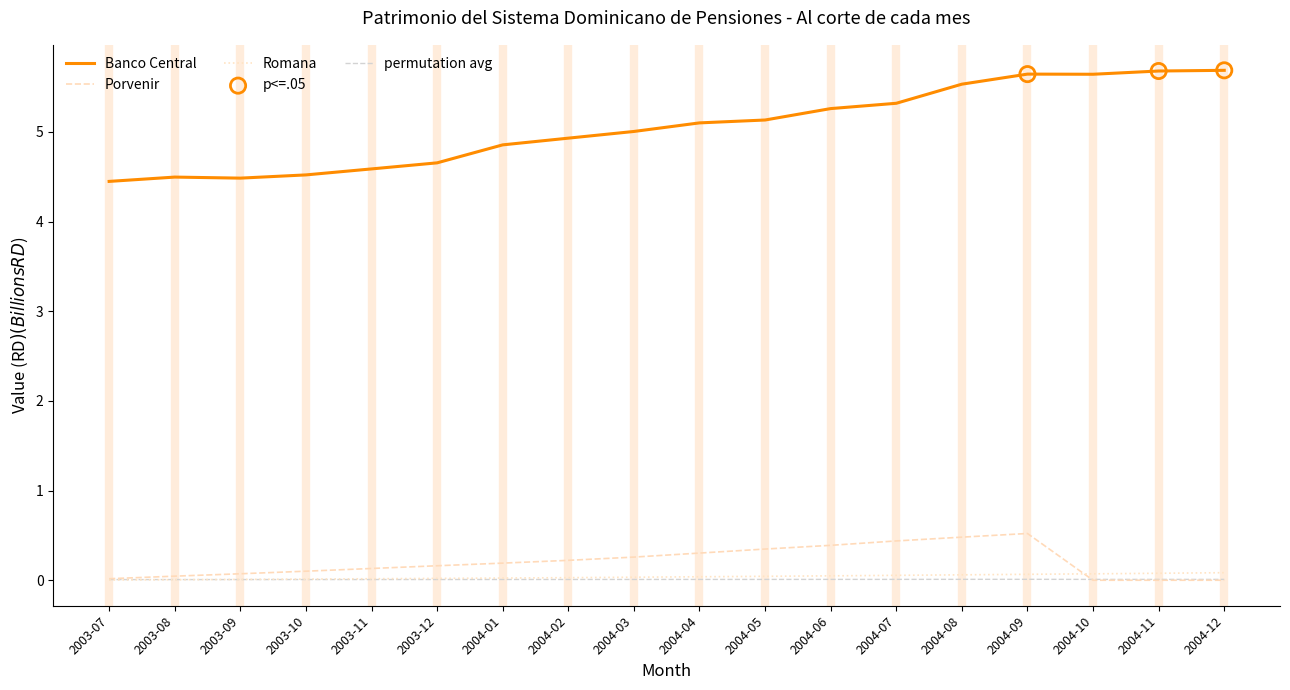

Which series changed the most between 2003-08 and 2004-07?

Banco Central